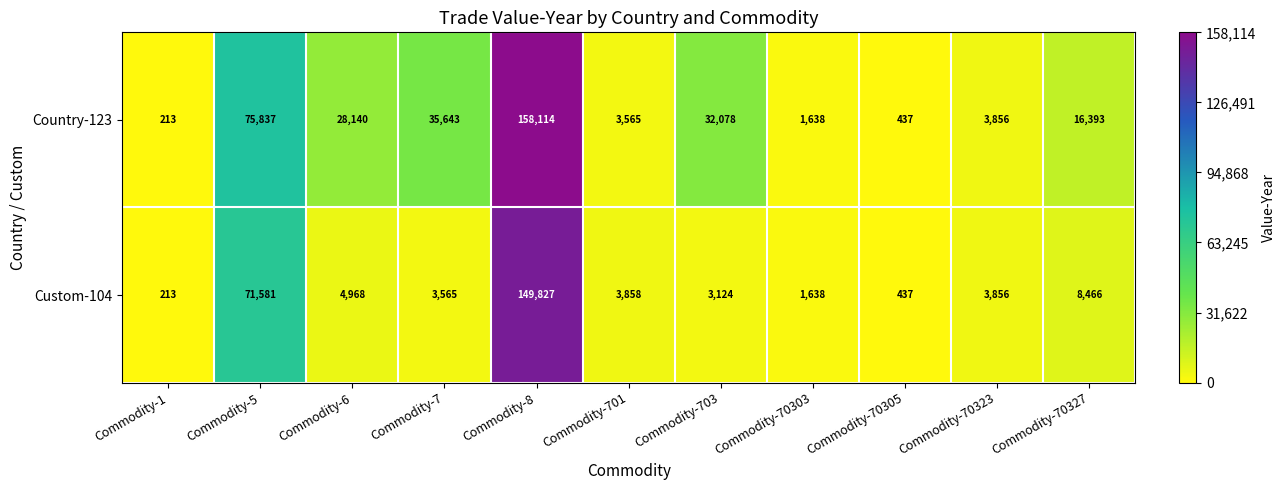

Which series has the largest range (max minus min)?

Country-123